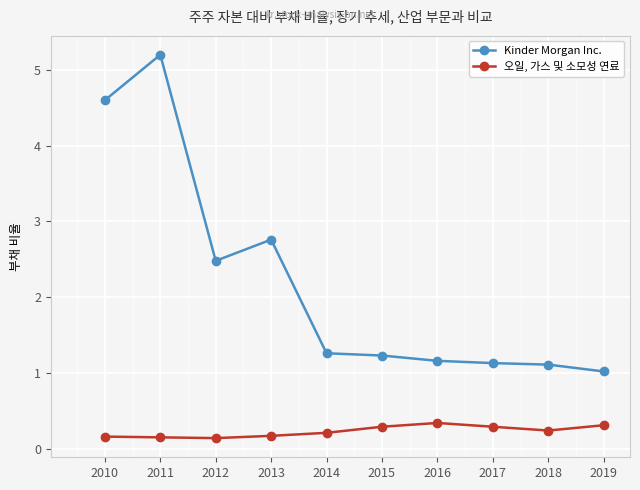

What is the sum of the 오일, 가스 및 소모성 연료 values at 2017 and 2016?

0.6